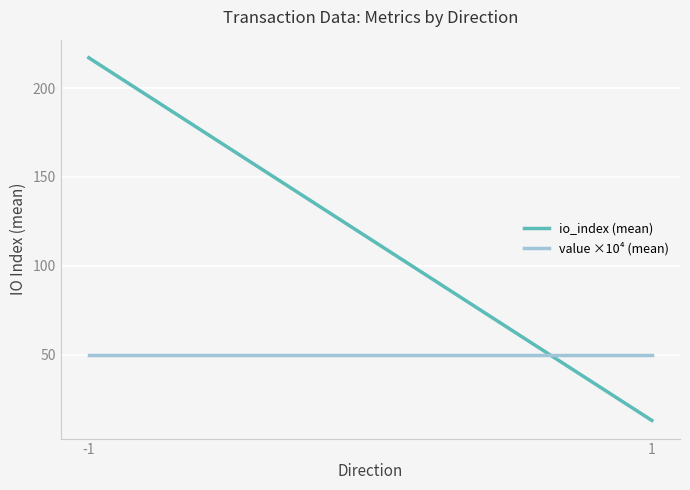

Is the value of value ×10⁴ (mean) at -1 greater than the value of io_index (mean) at -1?

No